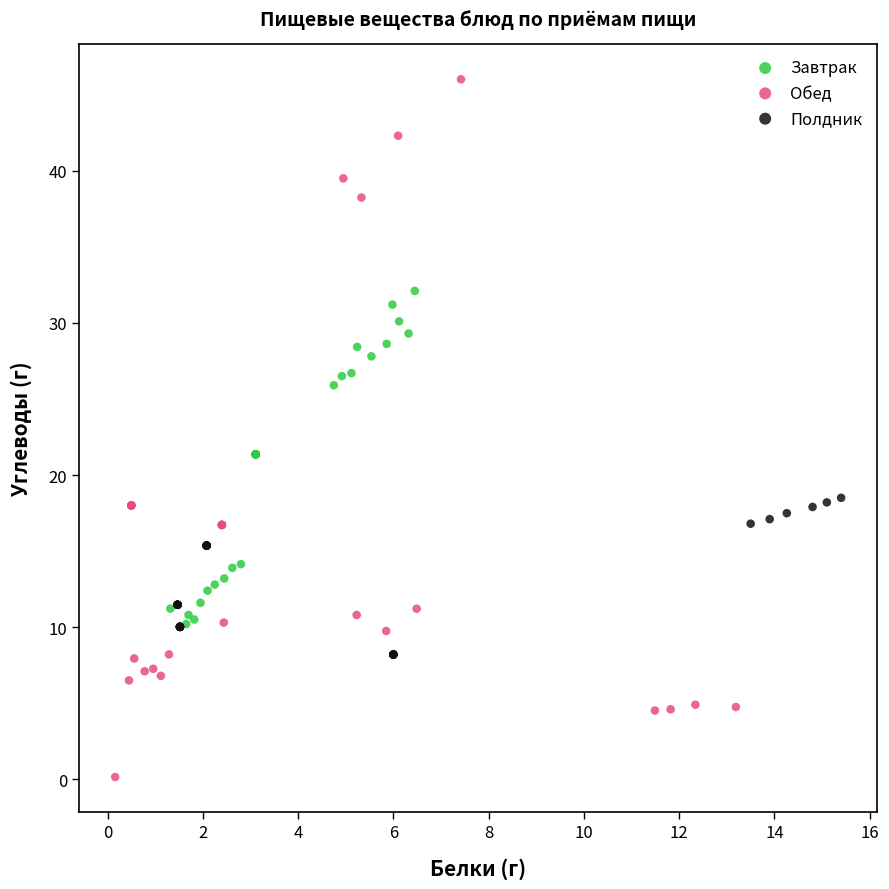

Which series has the widest spread of Y values?

Обед